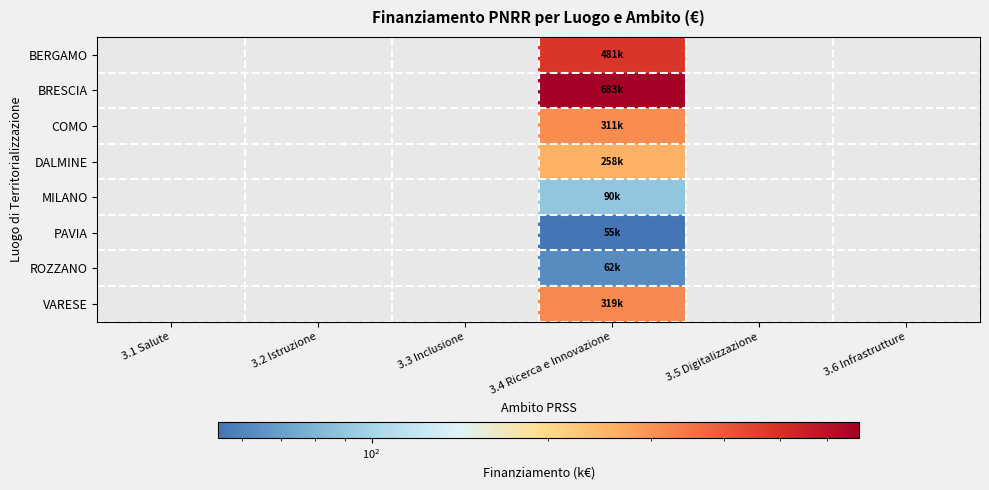

Reading left to right, extract all data points from this chart.

BERGAMO: 3.1 Salute=0.0	3.2 Istruzione=0.0	3.3 Inclusione=0.0	3.4 Ricerca e Innovazione=480.8	3.5 Digitalizzazione=0.0	3.6 Infrastrutture=0.0
BRESCIA: 3.1 Salute=0.0	3.2 Istruzione=0.0	3.3 Inclusione=0.0	3.4 Ricerca e Innovazione=682.5	3.5 Digitalizzazione=0.0	3.6 Infrastrutture=0.0
COMO: 3.1 Salute=0.0	3.2 Istruzione=0.0	3.3 Inclusione=0.0	3.4 Ricerca e Innovazione=311.1	3.5 Digitalizzazione=0.0	3.6 Infrastrutture=0.0
DALMINE: 3.1 Salute=0.0	3.2 Istruzione=0.0	3.3 Inclusione=0.0	3.4 Ricerca e Innovazione=258.4	3.5 Digitalizzazione=0.0	3.6 Infrastrutture=0.0
MILANO: 3.1 Salute=0.0	3.2 Istruzione=0.0	3.3 Inclusione=0.0	3.4 Ricerca e Innovazione=90.3	3.5 Digitalizzazione=0.0	3.6 Infrastrutture=0.0
PAVIA: 3.1 Salute=0.0	3.2 Istruzione=0.0	3.3 Inclusione=0.0	3.4 Ricerca e Innovazione=54.6	3.5 Digitalizzazione=0.0	3.6 Infrastrutture=0.0
ROZZANO: 3.1 Salute=0.0	3.2 Istruzione=0.0	3.3 Inclusione=0.0	3.4 Ricerca e Innovazione=62.1	3.5 Digitalizzazione=0.0	3.6 Infrastrutture=0.0
VARESE: 3.1 Salute=0.0	3.2 Istruzione=0.0	3.3 Inclusione=0.0	3.4 Ricerca e Innovazione=319.1	3.5 Digitalizzazione=0.0	3.6 Infrastrutture=0.0